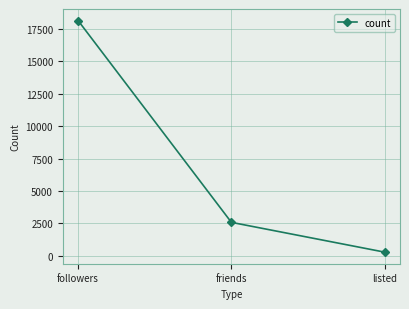

At which category does the chart reach its peak across all series?

followers